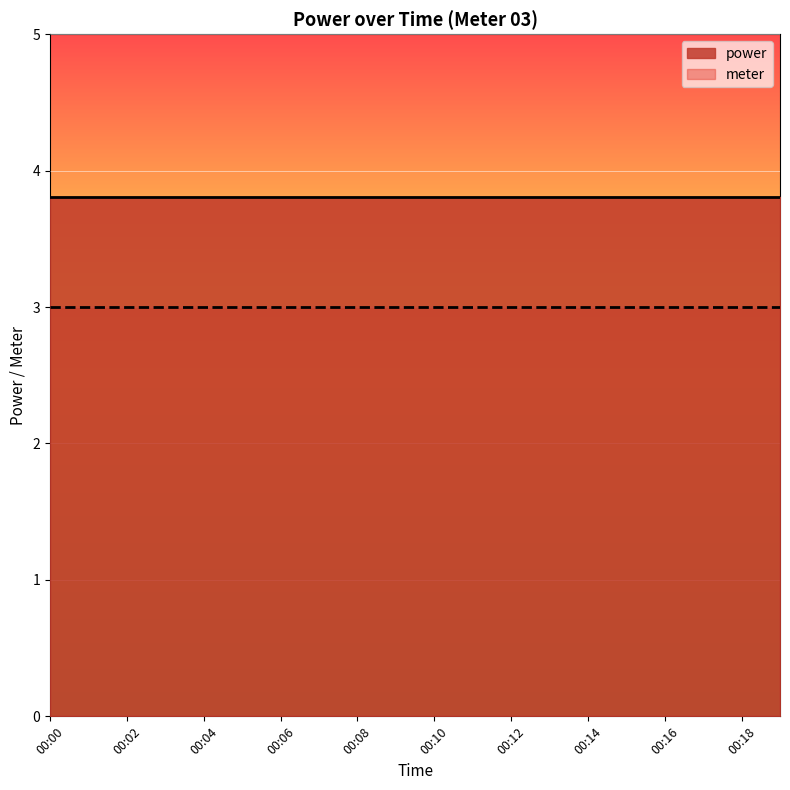

Reading right to left, list all the values displayed in this chart.

power: 3.8	3.8	3.8	3.8	3.8	3.8	3.8	3.8	3.8	3.8	3.8	3.8	3.8	3.8	3.8	3.8	3.8	3.8	3.8	3.8
meter: 3.0	3.0	3.0	3.0	3.0	3.0	3.0	3.0	3.0	3.0	3.0	3.0	3.0	3.0	3.0	3.0	3.0	3.0	3.0	3.0